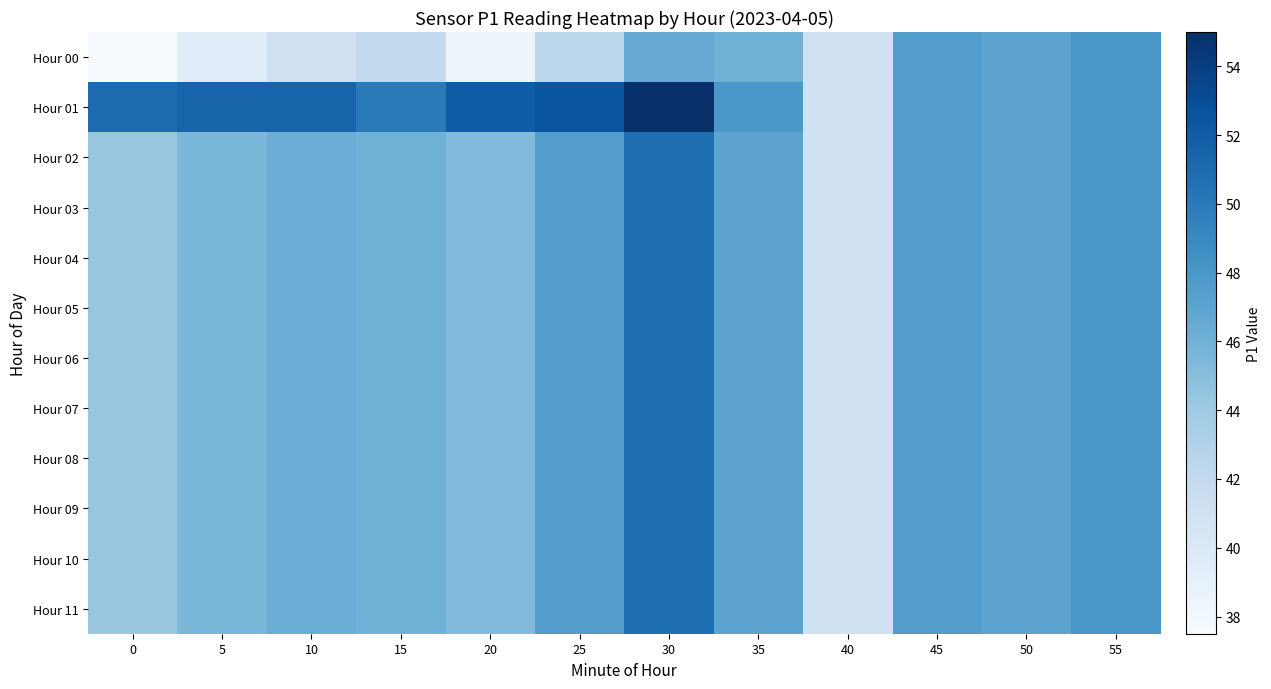

At how many categories does at least one series exceed 42?

11